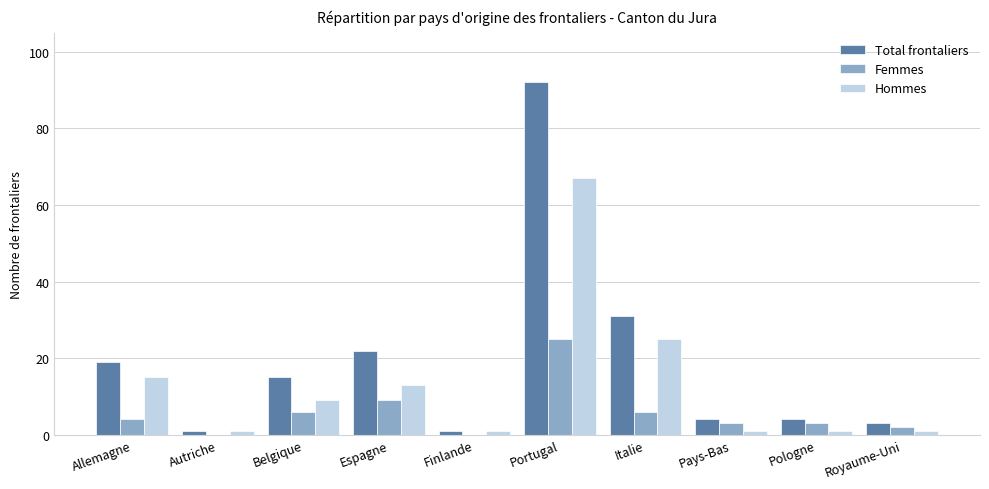

At which category is the sum across all series the highest?

Portugal